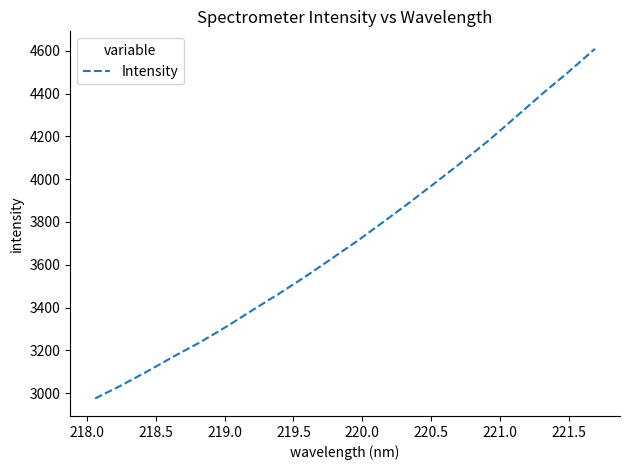

What is the average value?

3717.5